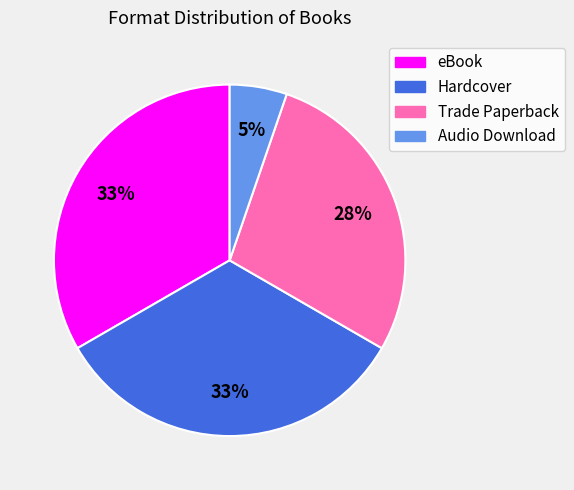

Approximately how many times larger is the value at Trade Paperback compared to eBook?

0.8